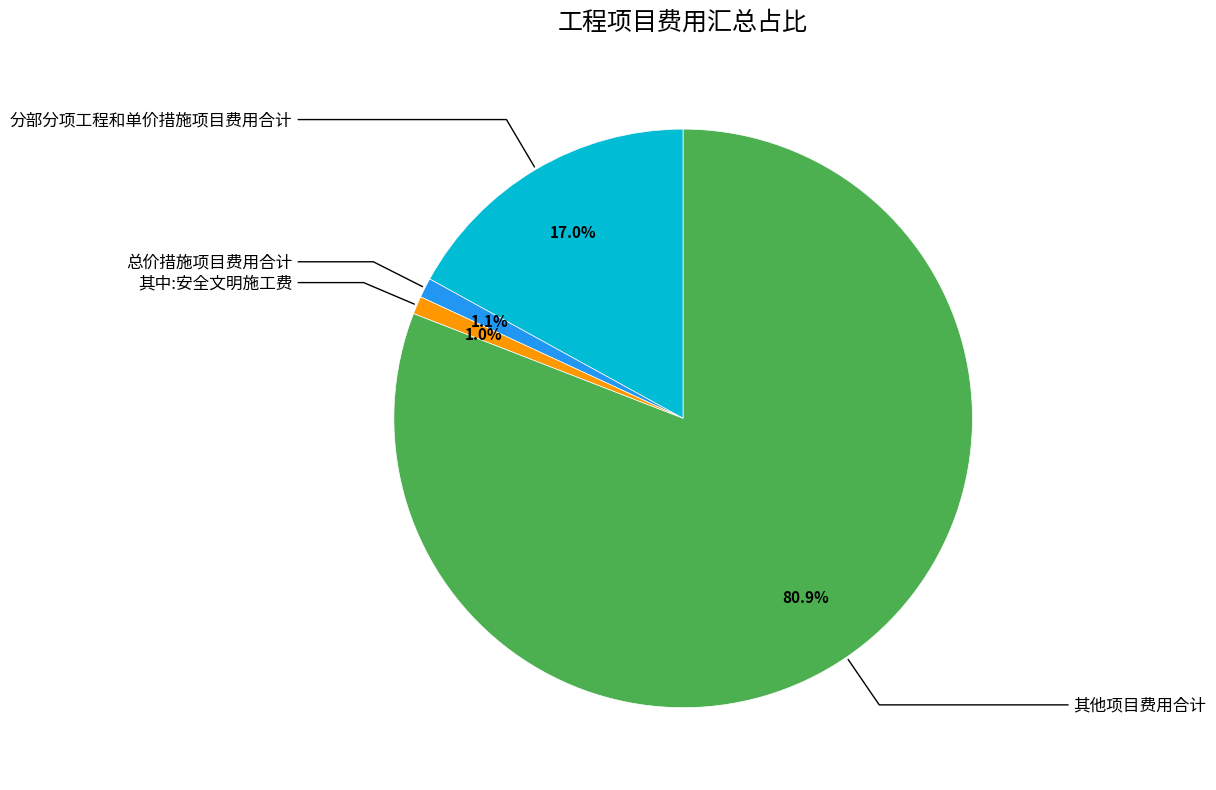

Combined, what portion of the pie is 总价措施项目费用合计 and 其中:安全文明施工费?

2.1%